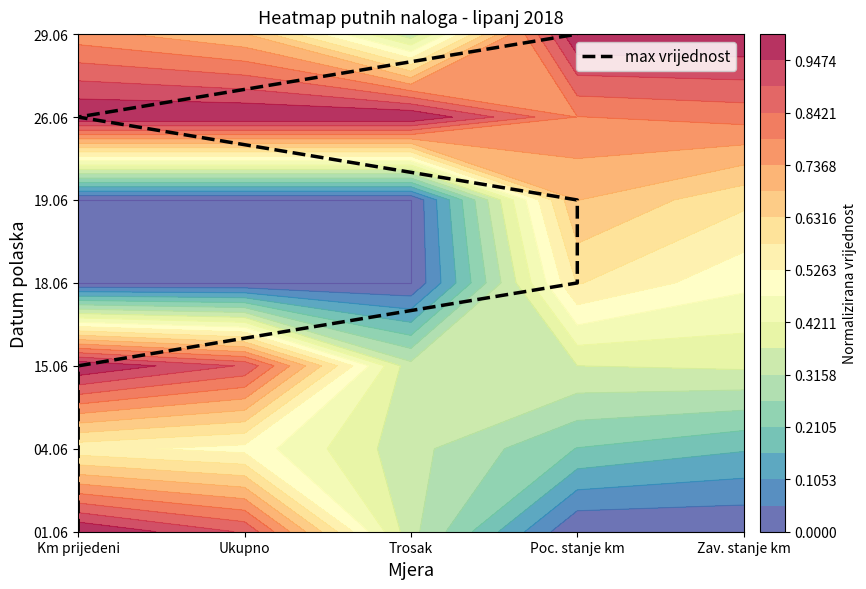

At which label does the data first exceed 3?

Poc. stanje km